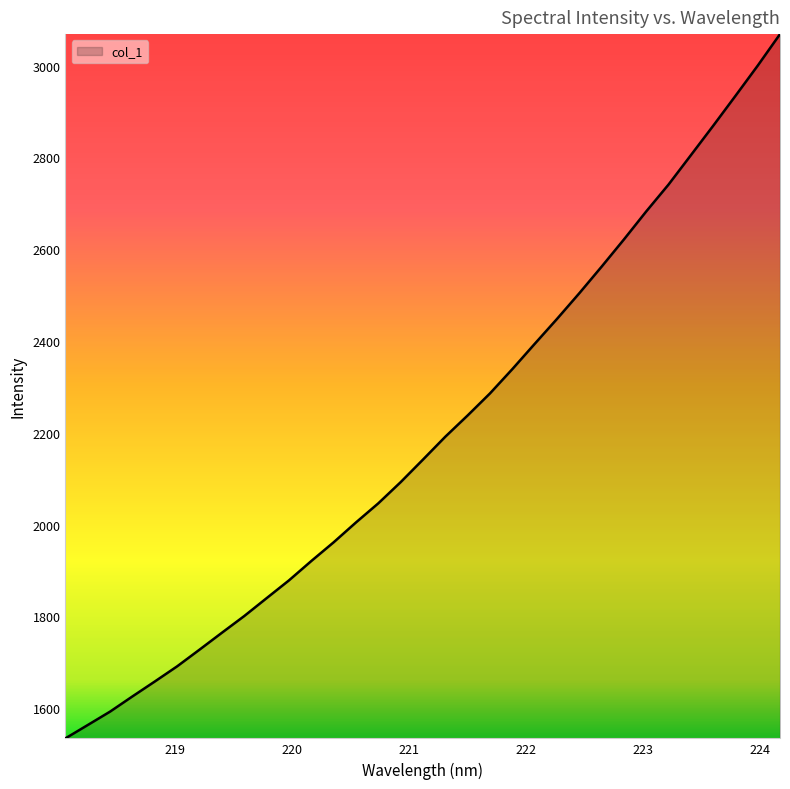

What is the maximum value shown in the chart?

3068.7